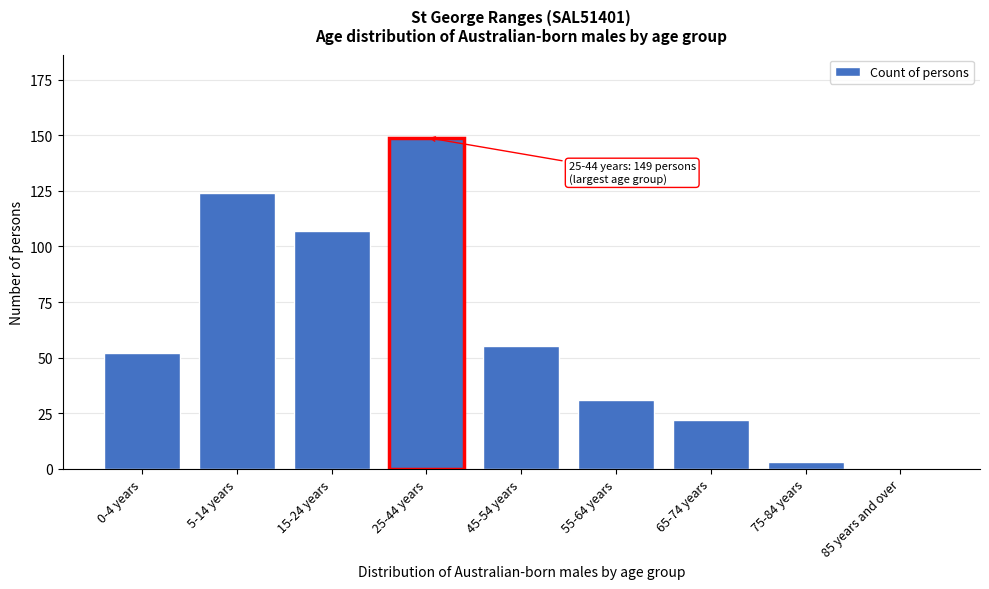

Reading right to left, transcribe all the data shown in this chart.

85 years and over=0	75-84 years=3	65-74 years=22	55-64 years=31	45-54 years=55	25-44 years=149	15-24 years=107	5-14 years=124	0-4 years=52